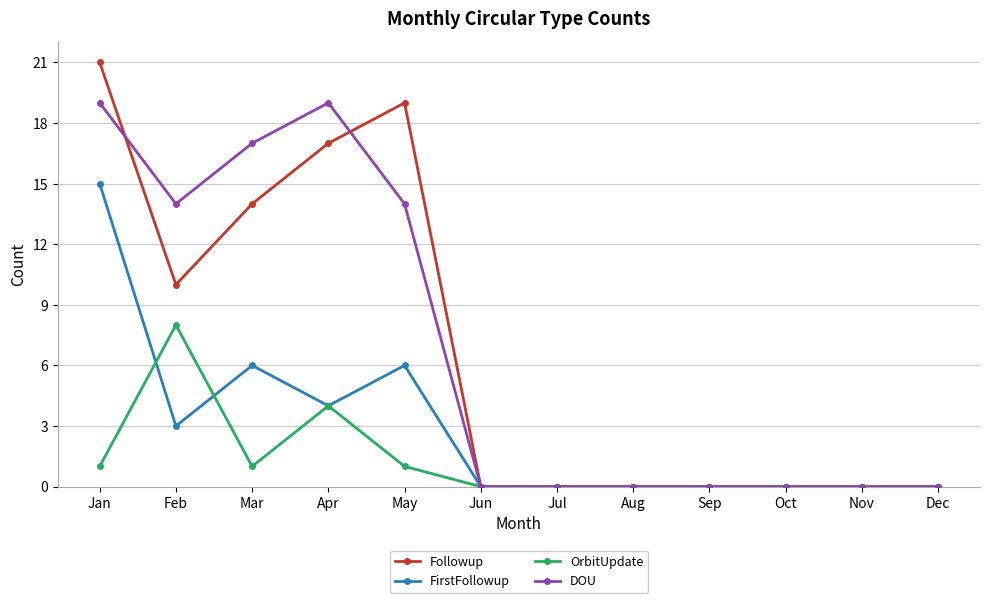

What is the maximum value shown in the chart?

21